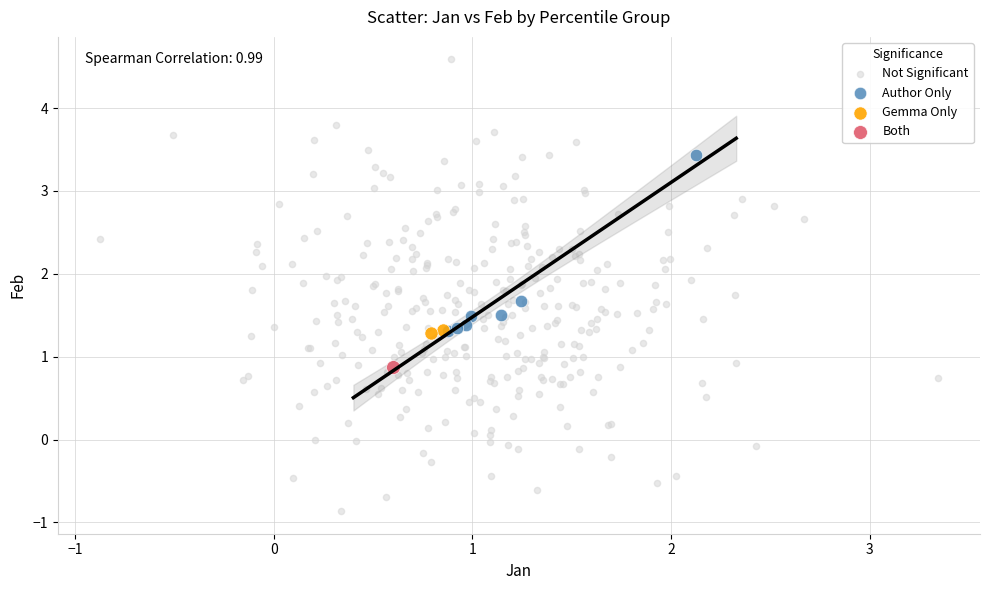

What are all the series names shown in the legend?

Not Significant, Author Only, Gemma Only, Both